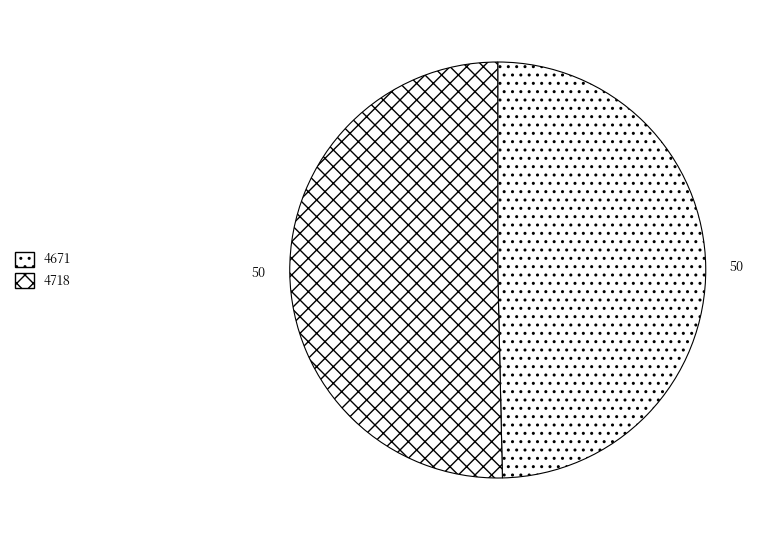

How many segments does this pie chart have?

2